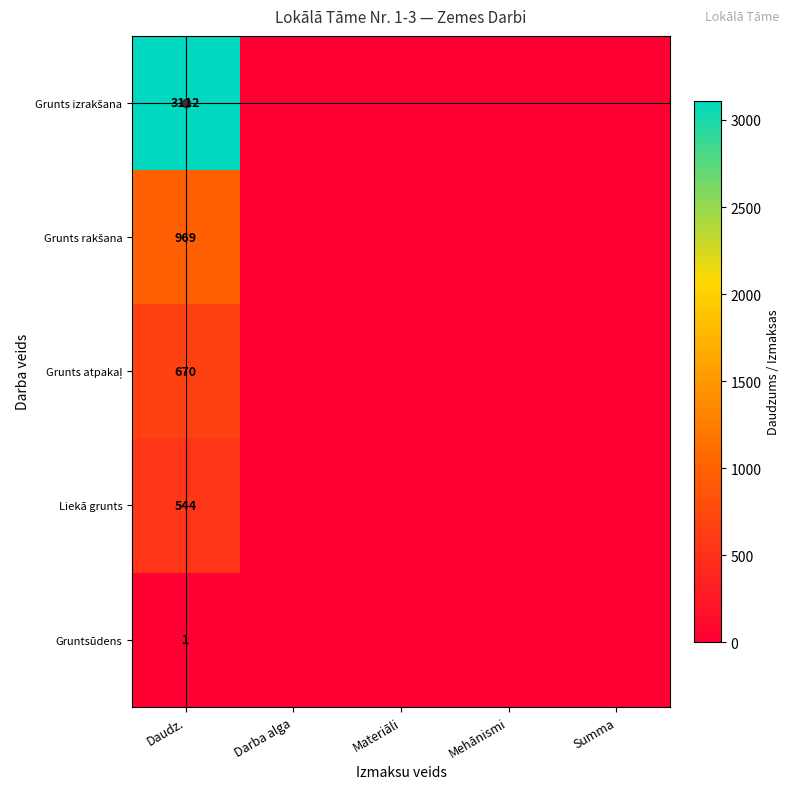

The Grunts atpakaļ series shows -245 at Mehānismi. True or false?

False